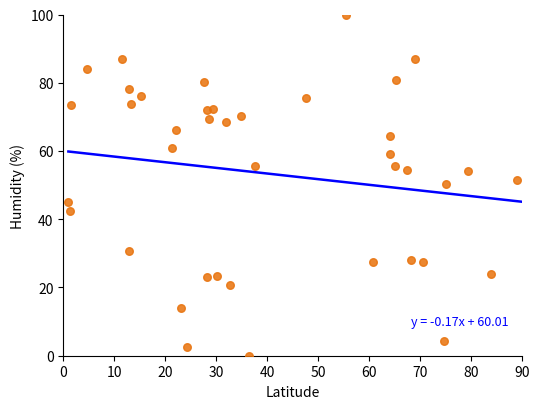

What is the range of X values (max minus min)?

88.0